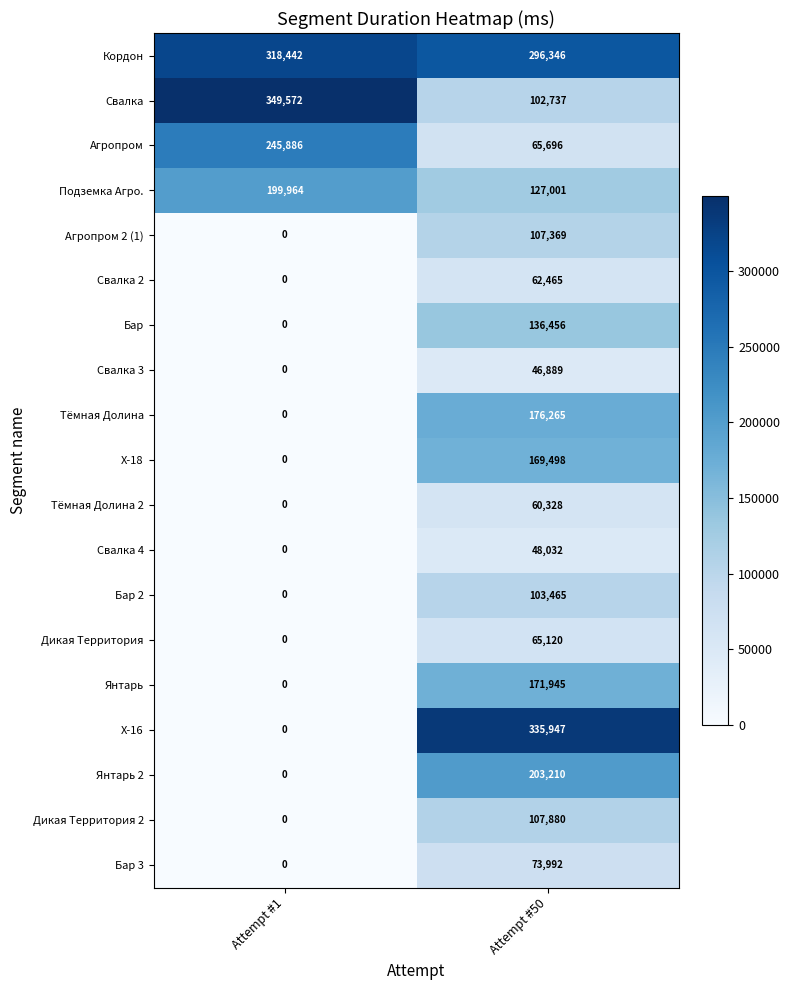

Which series has the largest total across all categories?

Кордон